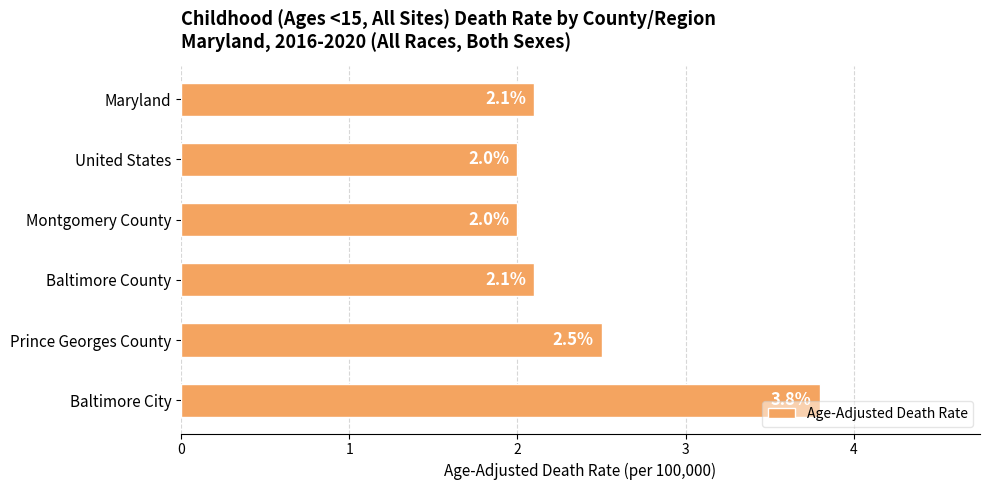

Which category has the highest value across all series?

Baltimore City